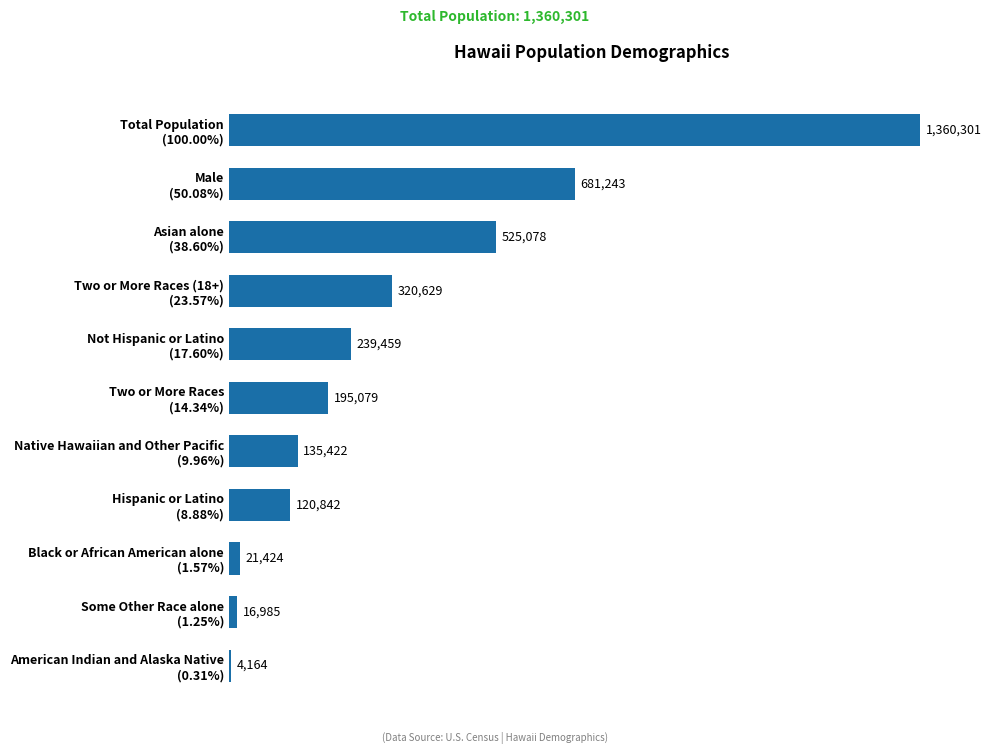

What is the greatest value displayed?

1360301